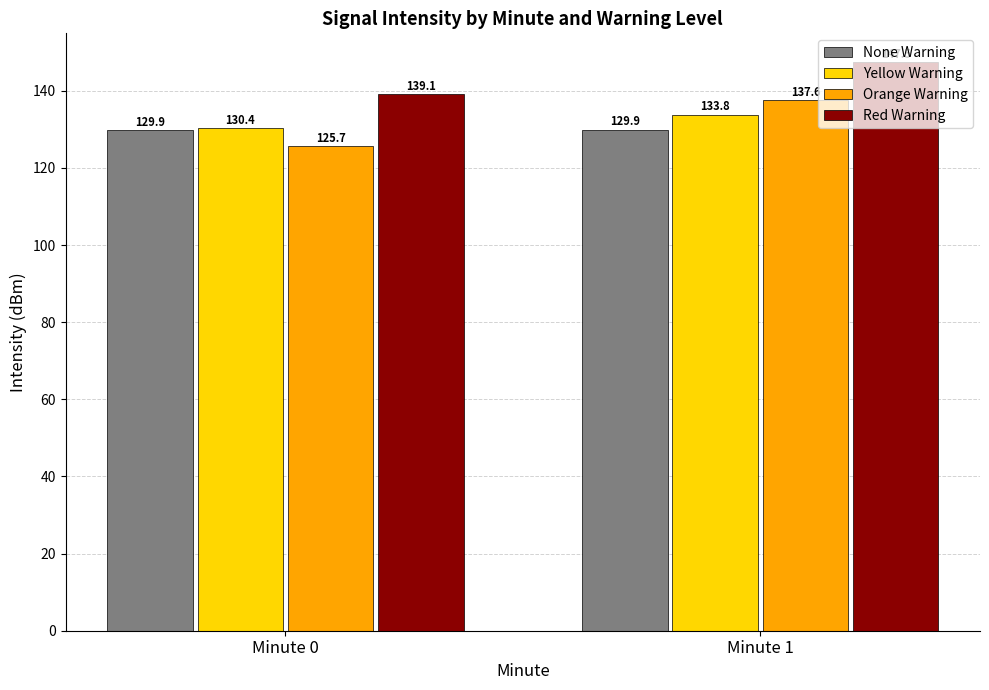

Where does the Orange Warning series first go above 137?

Minute 1